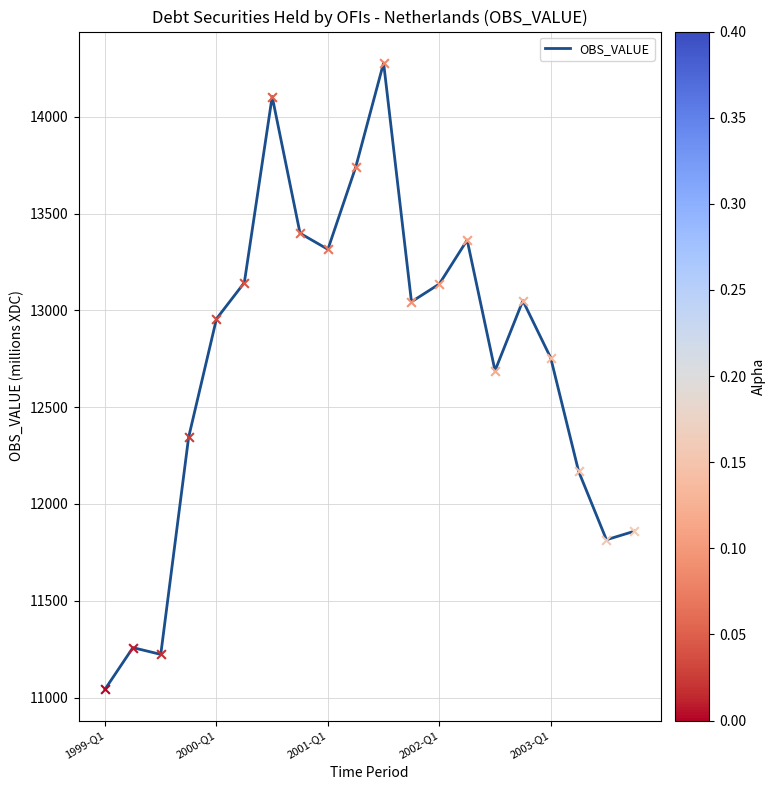

What is the difference between the maximum and minimum values?

3235